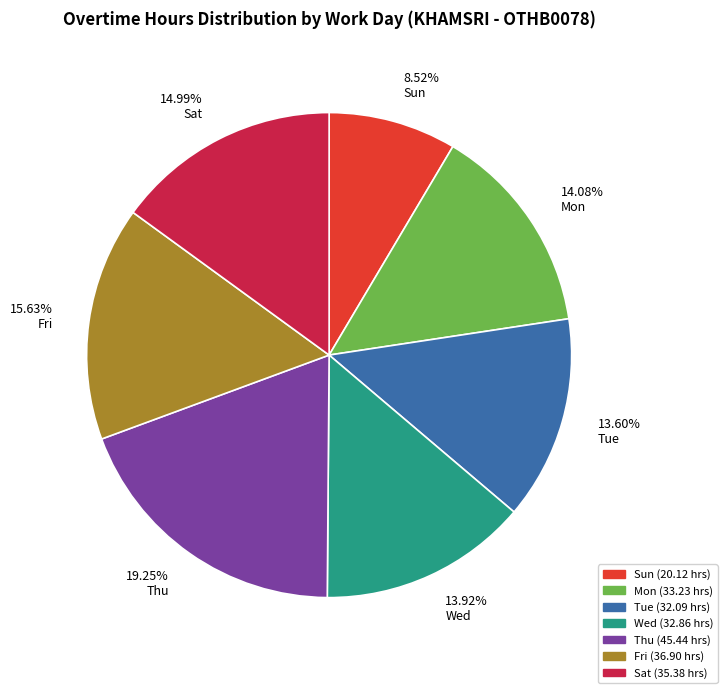

Is the sum of 8.52% Sun and 15.63% Fri greater than half?

No